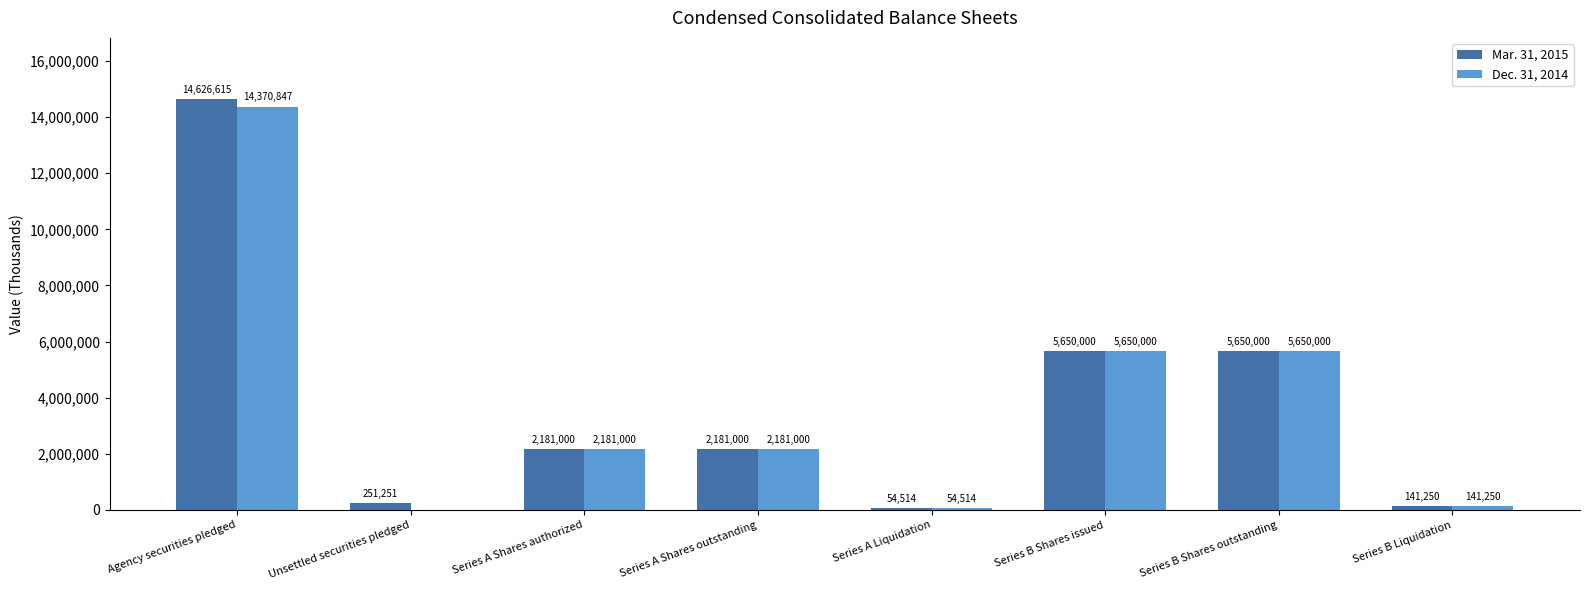

Which category has the highest value in the Dec. 31, 2014 series?

Agency securities pledged